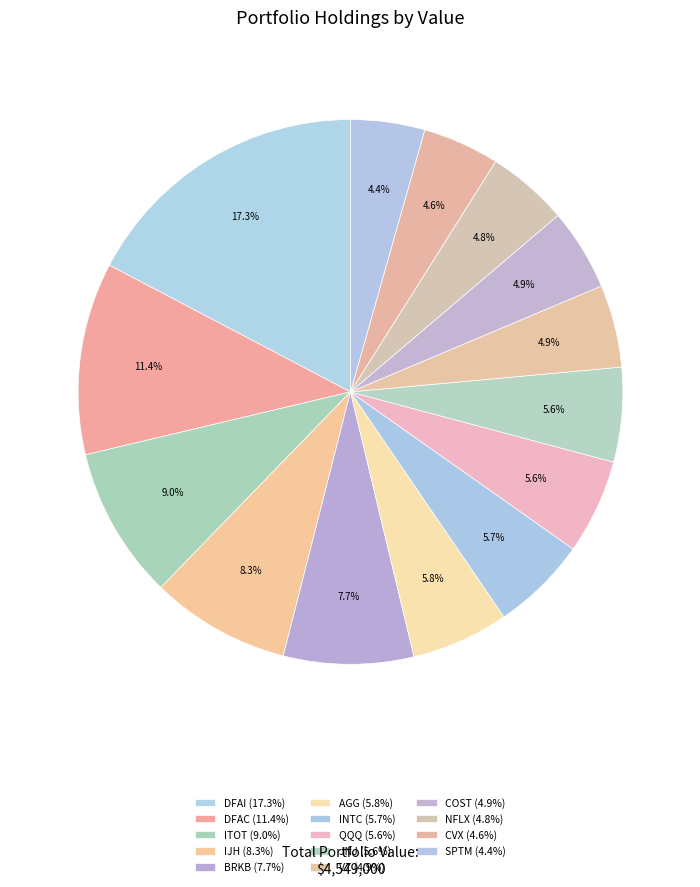

How many segments does this pie chart have?

14